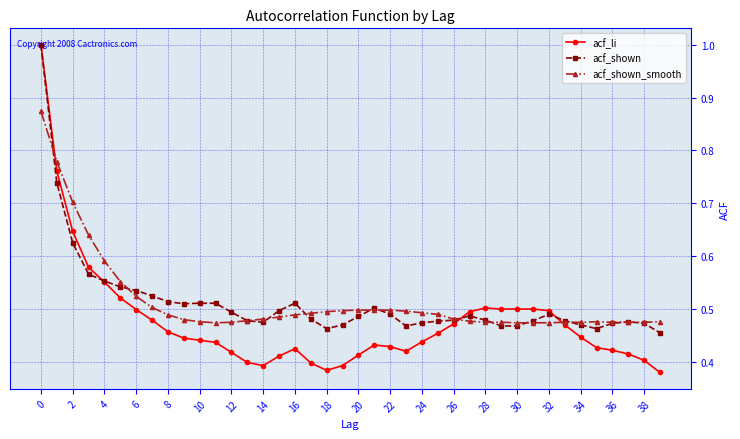

Which series has the widest spread of values?

acf_li